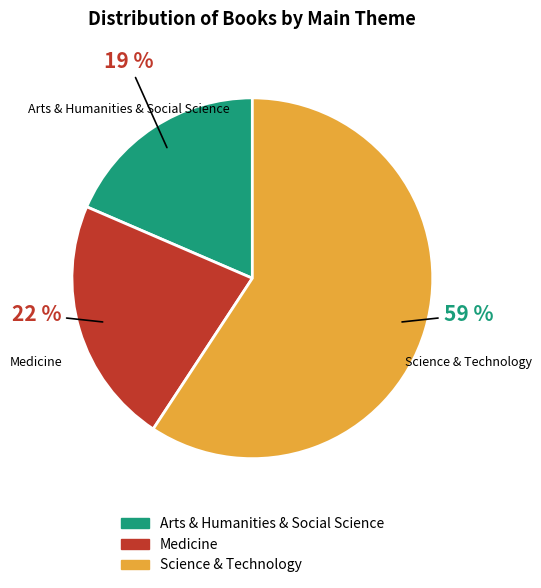

Do Medicine and Arts & Humanities & Social Science together represent more than half of the pie?

No